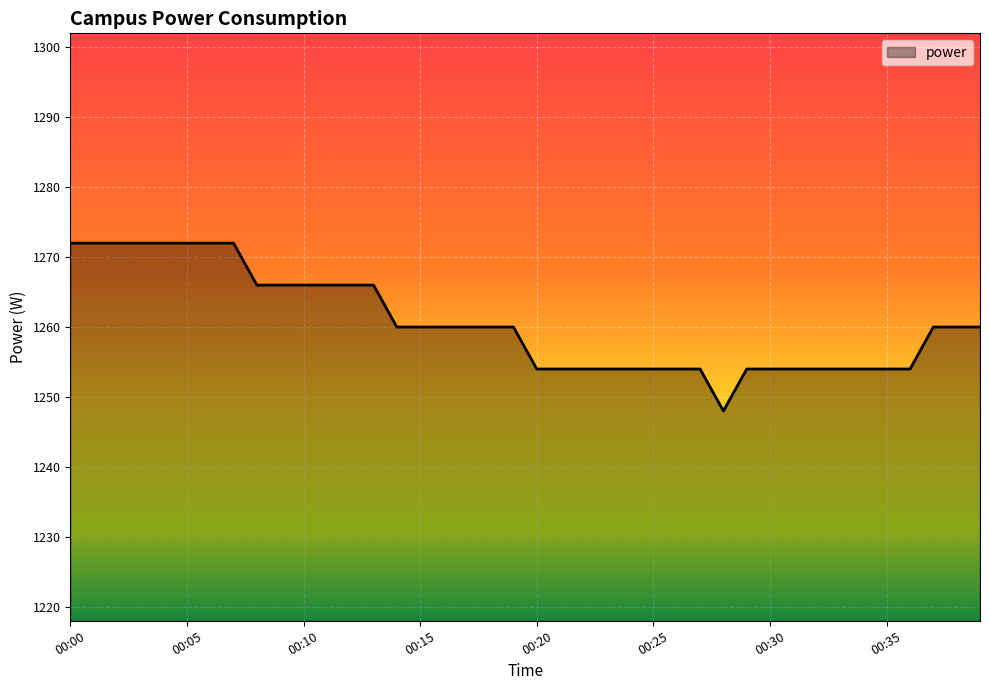

Reading right to left, what are all the values shown in this chart?

1260	1260	1260	1254	1254	1254	1254	1254	1254	1254	1254	1248	1254	1254	1254	1254	1254	1254	1254	1254	1260	1260	1260	1260	1260	1260	1266	1266	1266	1266	1266	1266	1272	1272	1272	1272	1272	1272	1272	1272